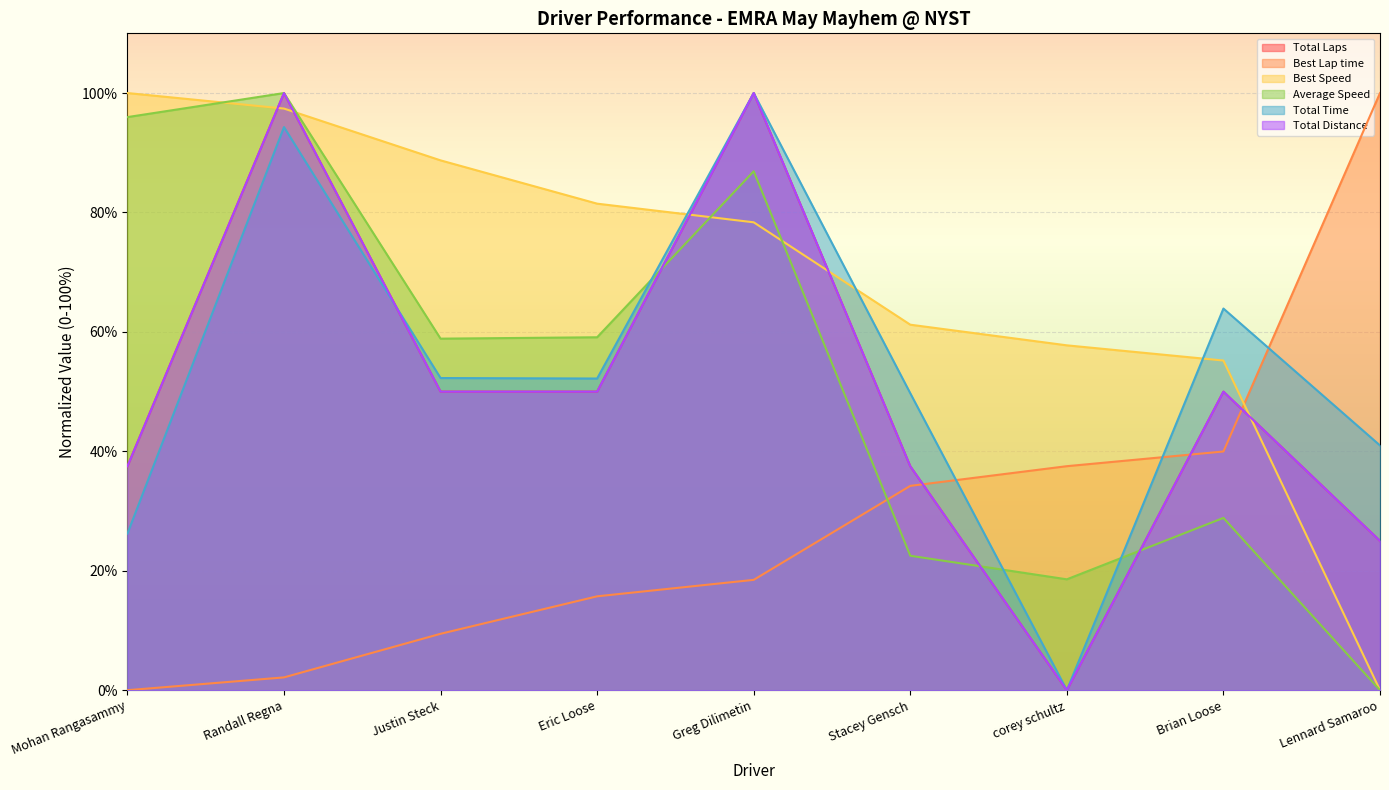

What is the value of the Best Speed point at the 4th from the left?

81.5